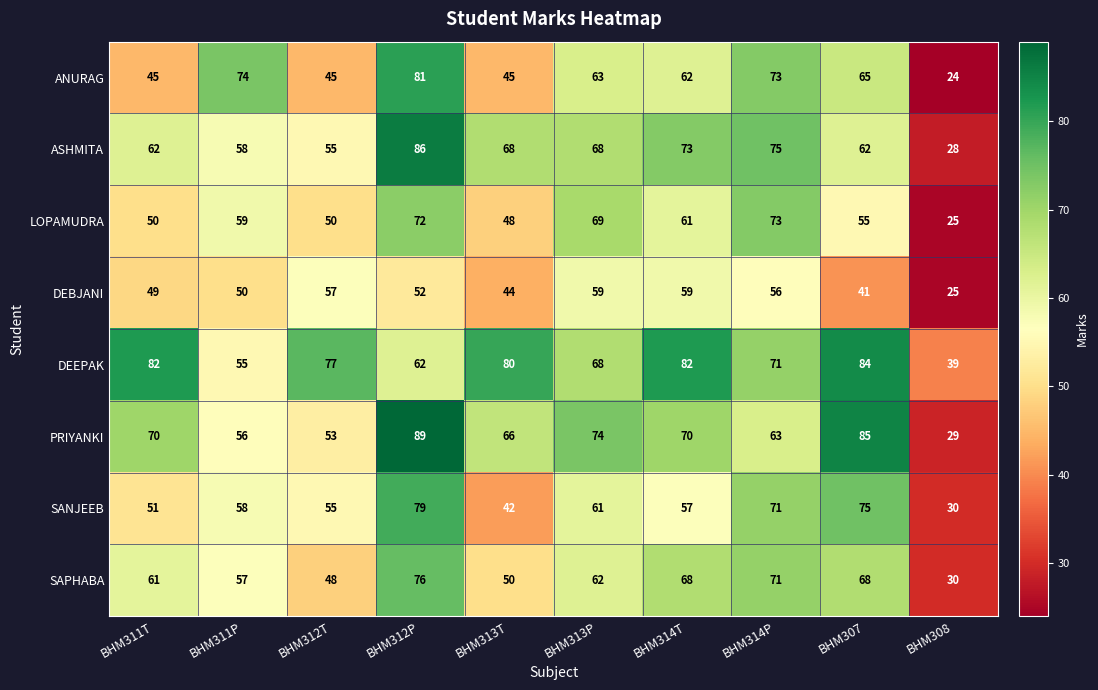

What is the average value of the DEBJANI series?

49